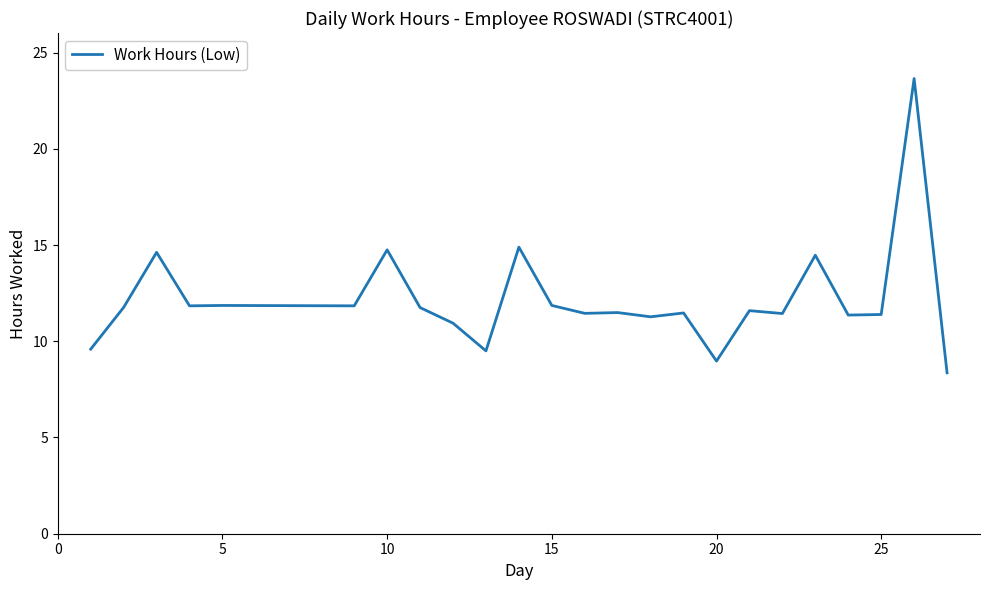

What is the difference between the maximum and minimum values?

15.3